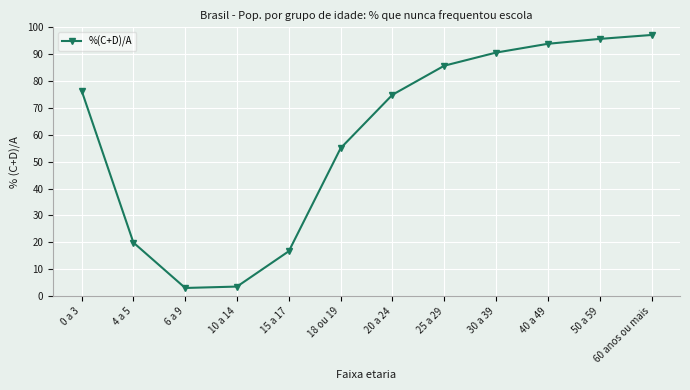

What is the difference between the values at 30 a 39 and 15 a 17?

73.9